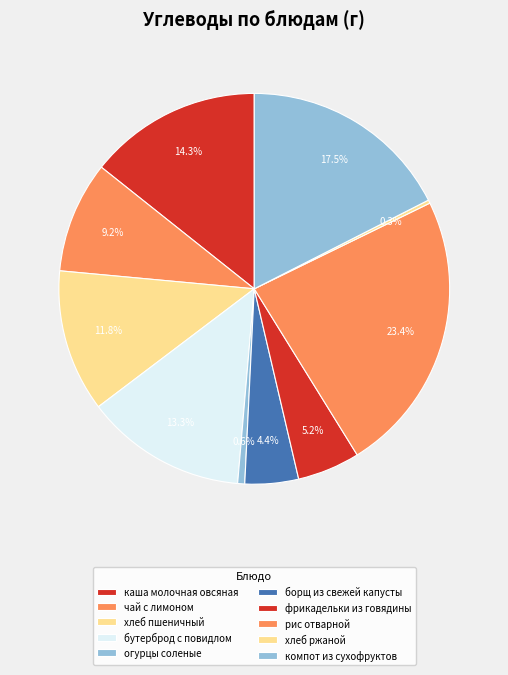

What is the change in value from рис отварной to хлеб ржаной?

-38.2